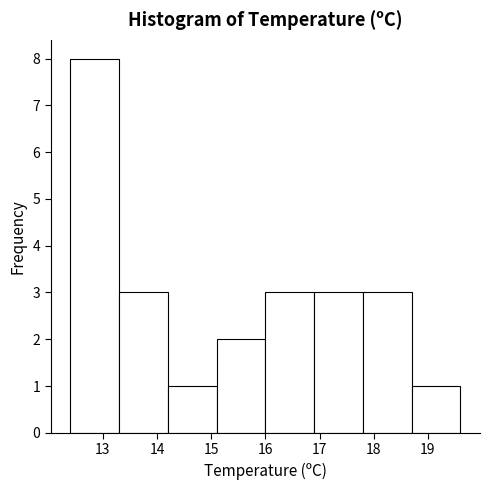

Reading left to right, transcribe this chart: for each bar, give the range it covers on the x-axis and its height. The values are not printed on the chart, so give them approximately, as read against the axis.

12.4 to 13.3: 8
13.3 to 14.2: 3
14.2 to 15.1: 1
15.1 to 16.0: 2
16.0 to 16.9: 3
16.9 to 17.8: 3
17.8 to 18.7: 3
18.7 to 19.6: 1